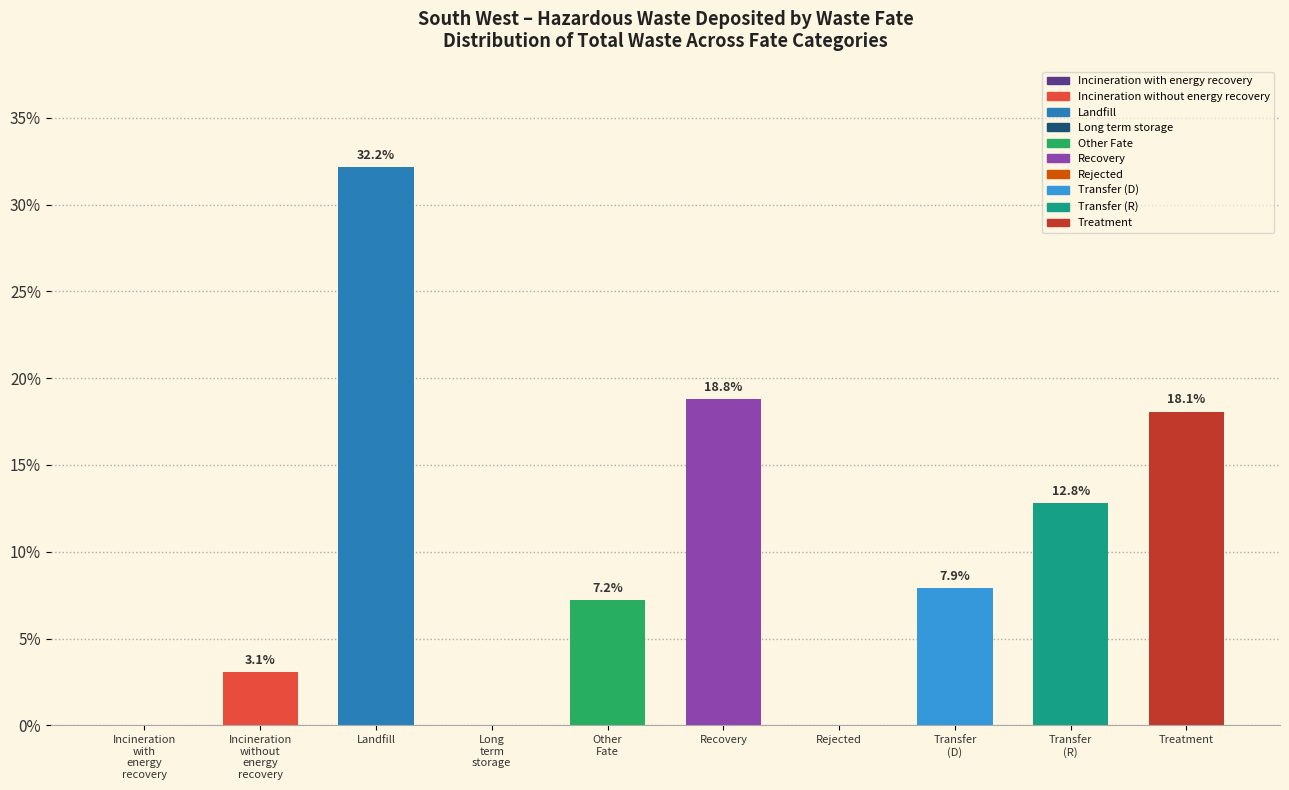

Which label corresponds to the largest value in the chart?

Landfill